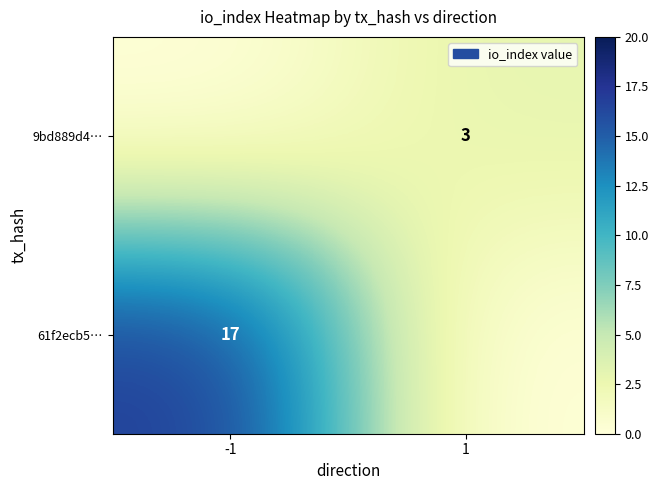

The value of 61f2ecb5… at -1 is 23. True or false?

False